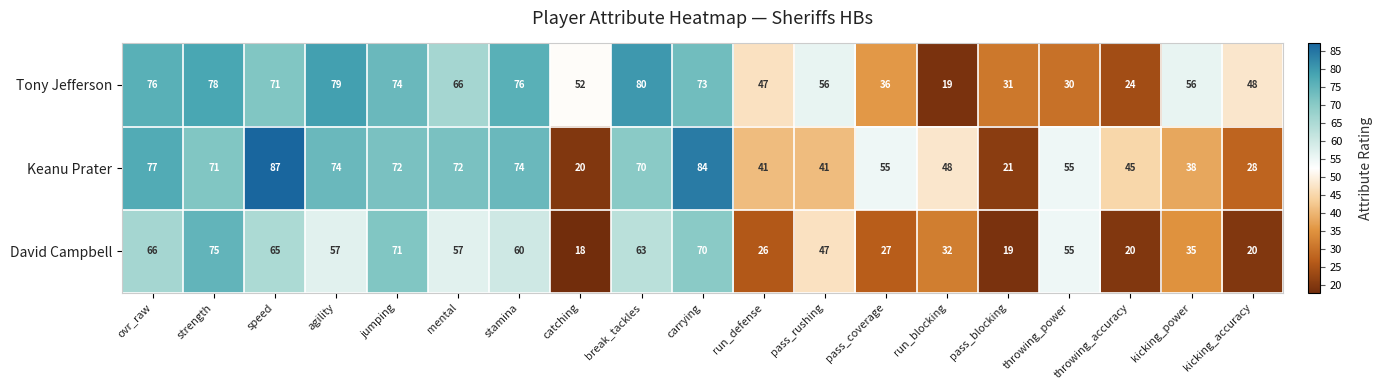

What is the greatest value displayed?

87